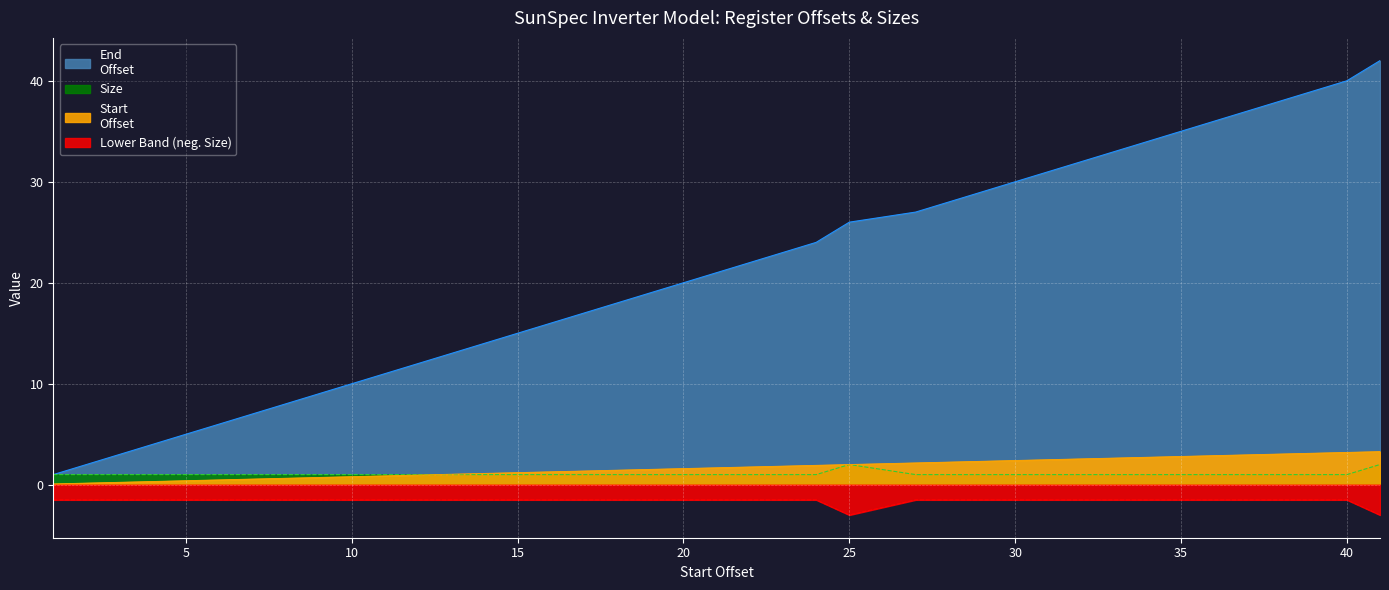

List the series in order of their peak value, highest first.

End
Offset, Start
Offset, Size